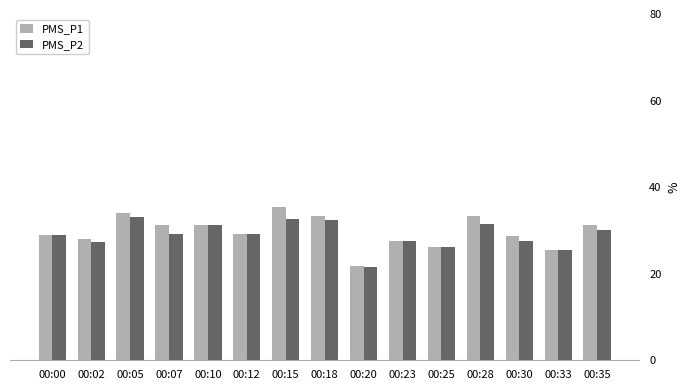

What is the difference between the second highest and second lowest values in the PMS_P1 series?

8.5